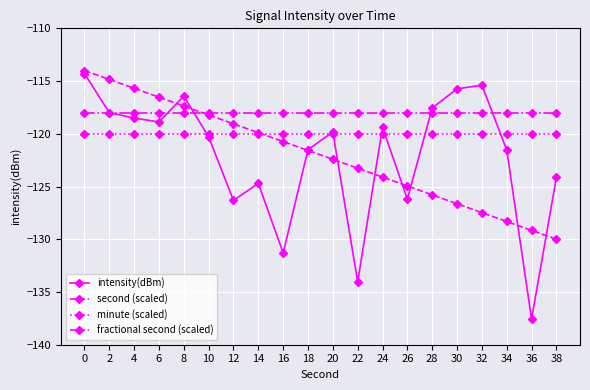

Read the intensity(dBm) value at 20.

-119.8